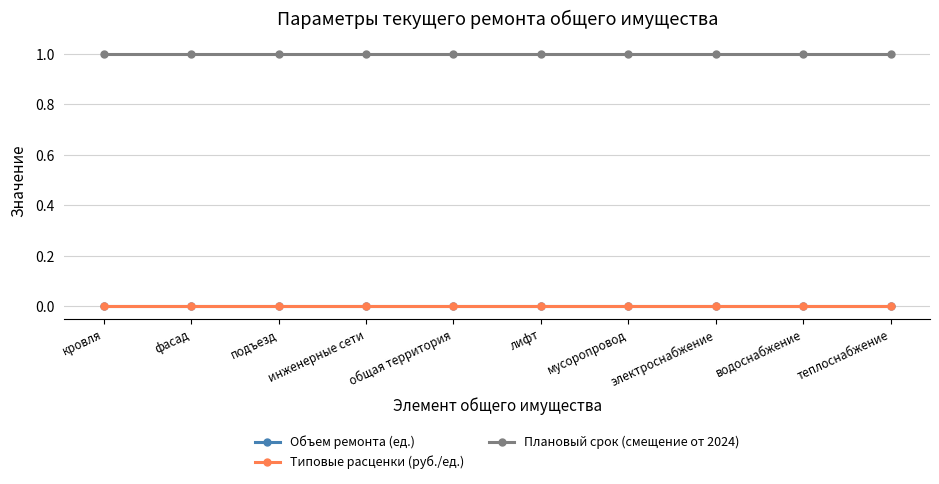

What are all the series names shown in the legend?

Объем ремонта (ед.), Типовые расценки (руб./ед.), Плановый срок (смещение от 2024)